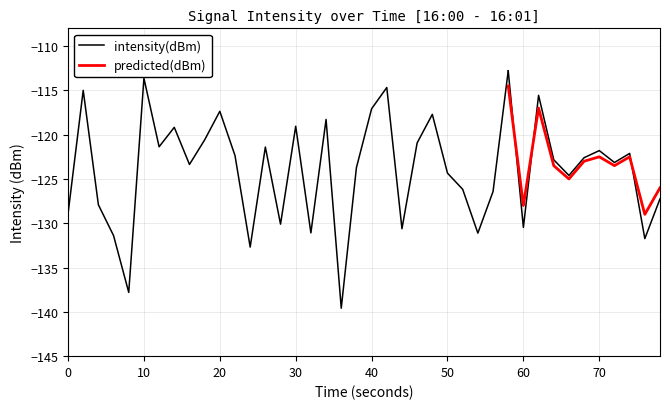

Which series has the largest range (max minus min)?

intensity(dBm)